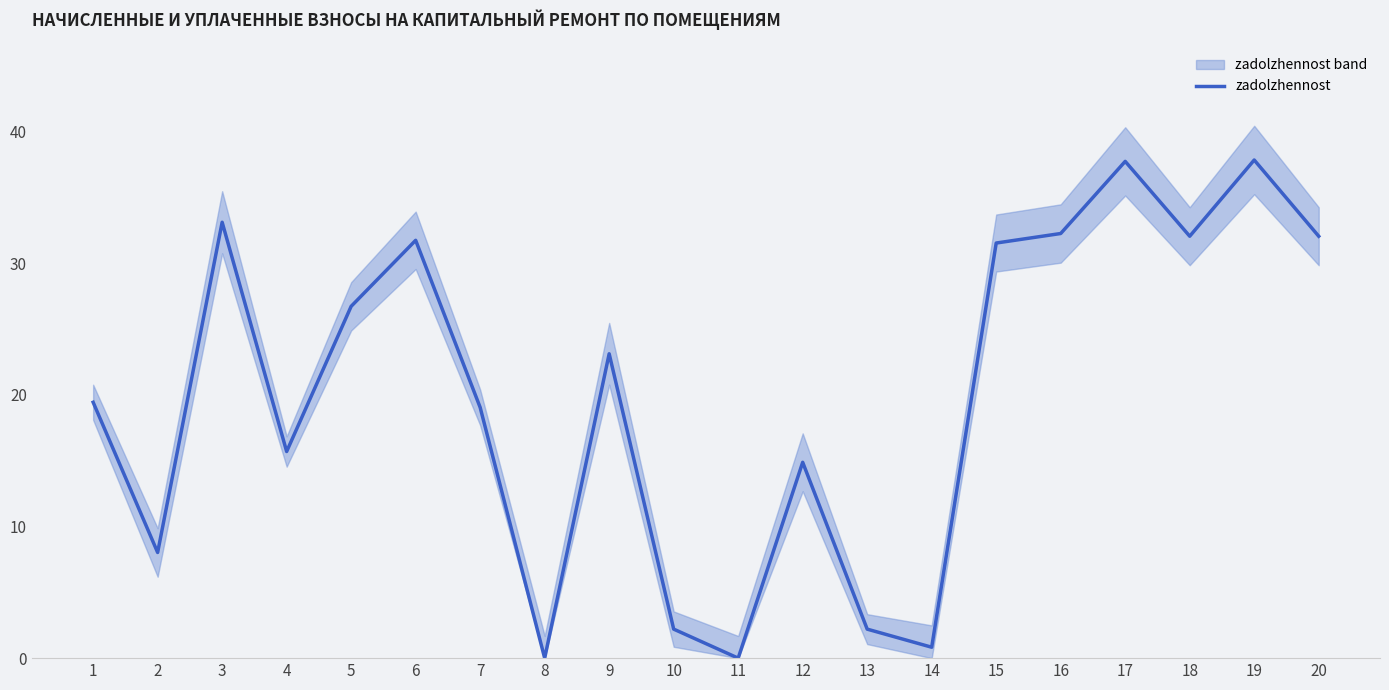

How many series are shown in this chart?

1